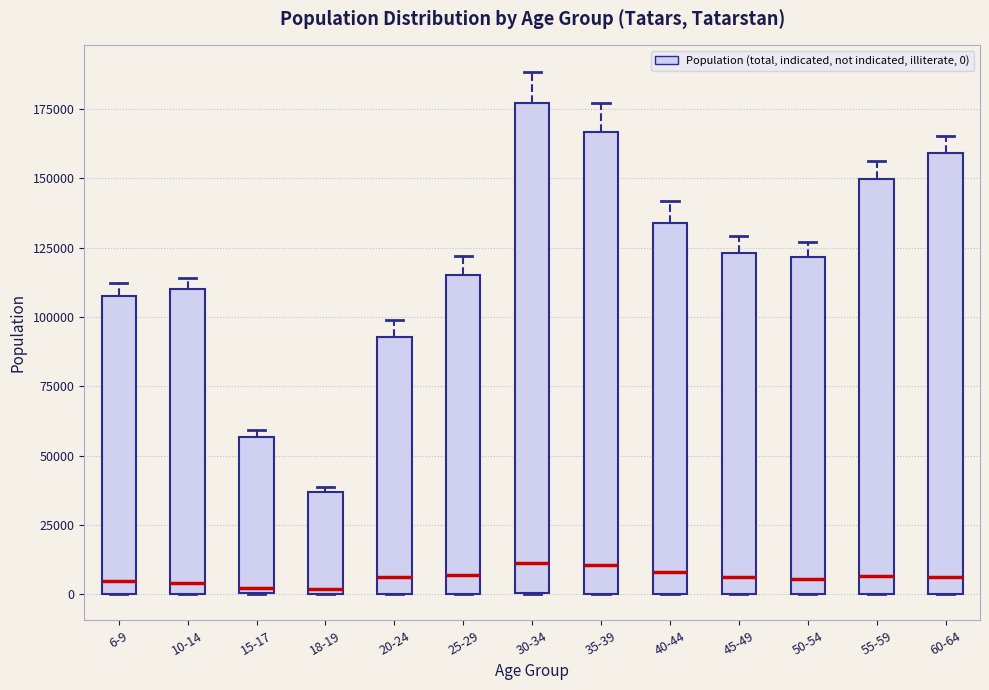

Reading left to right, transcribe this box plot: for each box, give where its median line is, the range the box spans, and where its two whiskers end, as read against the y-axis. The values are not printed on the chart, so give them approximately, as read against the axis.

6-9: median 5000, box 0 to 105000, whiskers 0 to 110000
10-14: median 5000, box 0 to 110000, whiskers 0 to 115000
15-17: median 0 (just above the box's lower edge), box 0 to 55000, whiskers 0 to 60000
18-19: median 0 (just above the box's lower edge), box 0 to 35000, whiskers 0 to 40000
20-24: median 5000, box 0 to 95000, whiskers 0 to 100000
25-29: median 5000, box 0 to 115000, whiskers 0 to 120000
30-34: median 10000, box 0 to 175000, whiskers 0 to 190000
35-39: median 10000, box 0 to 165000, whiskers 0 to 175000
40-44: median 10000, box 0 to 135000, whiskers 0 to 140000
45-49: median 5000, box 0 to 125000, whiskers 0 to 130000
50-54: median 5000, box 0 to 120000, whiskers 0 to 125000
55-59: median 5000, box 0 to 150000, whiskers 0 to 155000
60-64: median 5000, box 0 to 160000, whiskers 0 to 165000